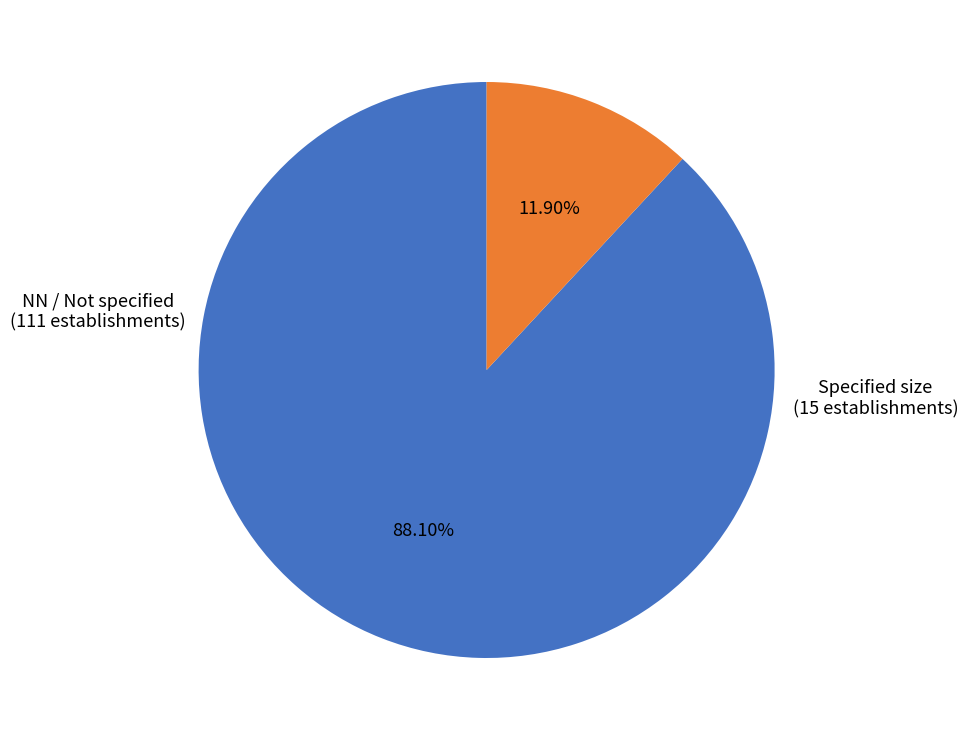

How many segments does this pie chart have?

2